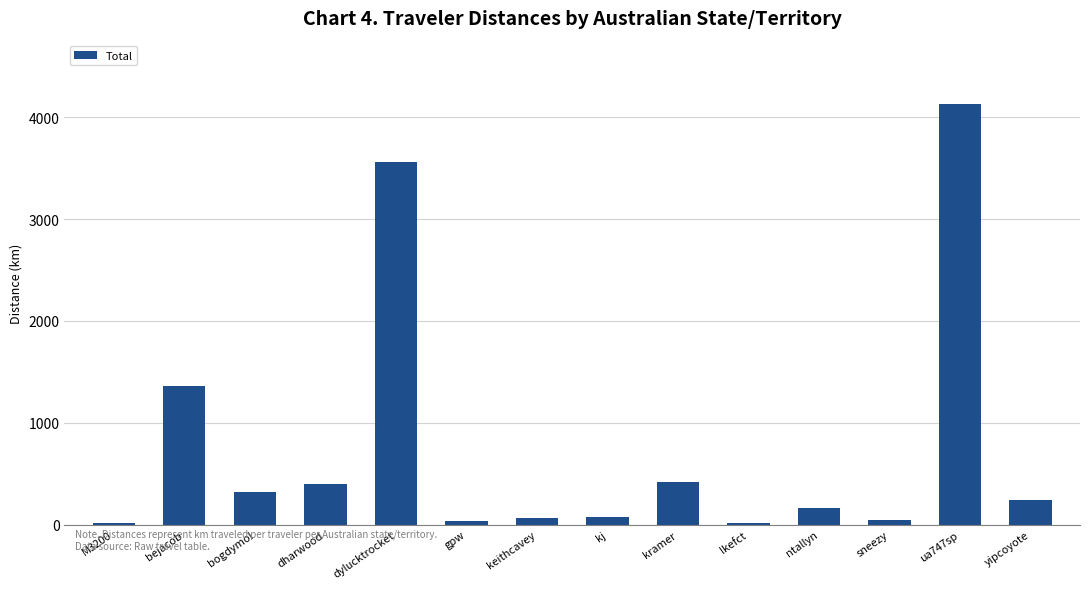

How many bars are there in total?

14